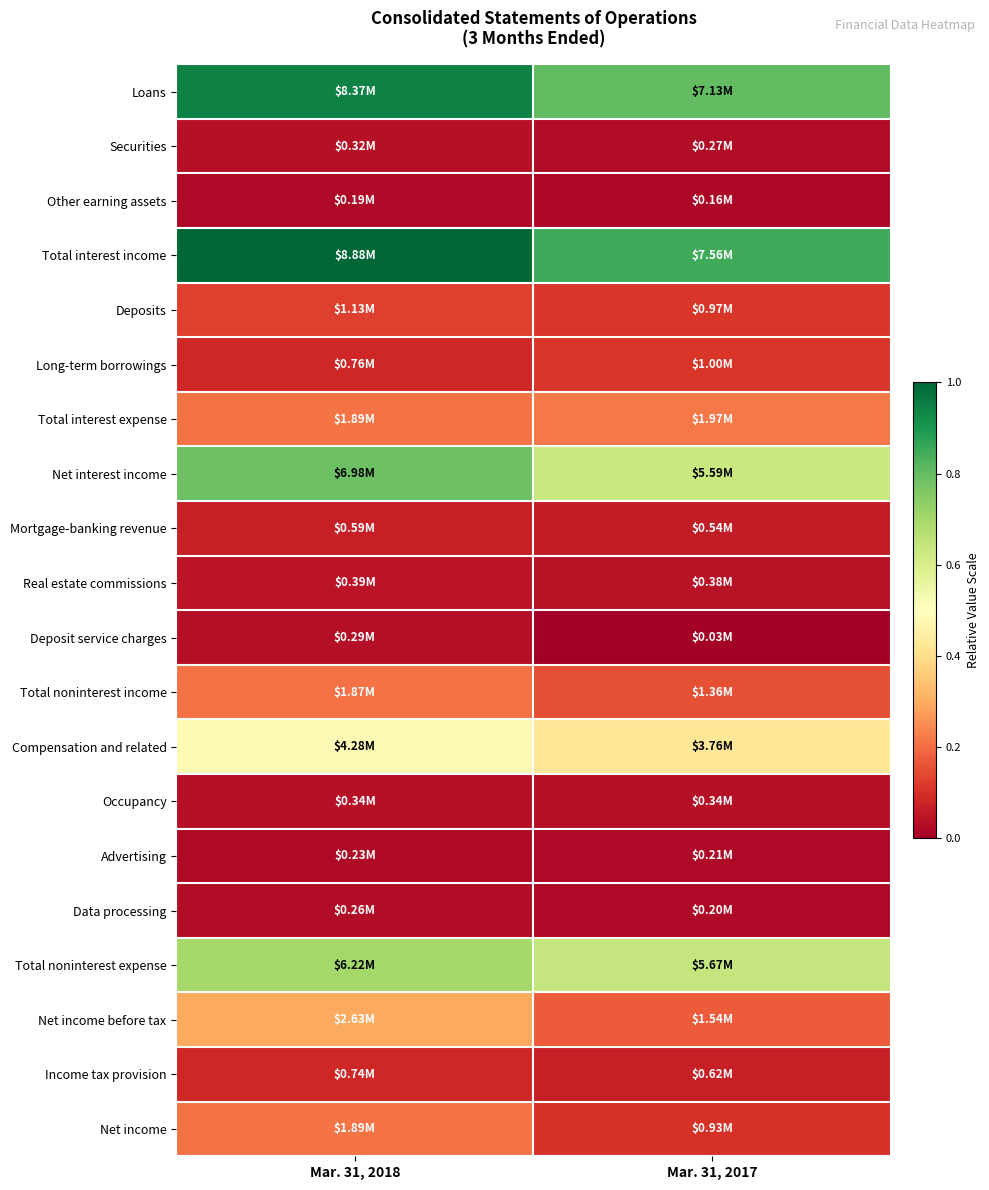

Count the number of categories in the chart.

2